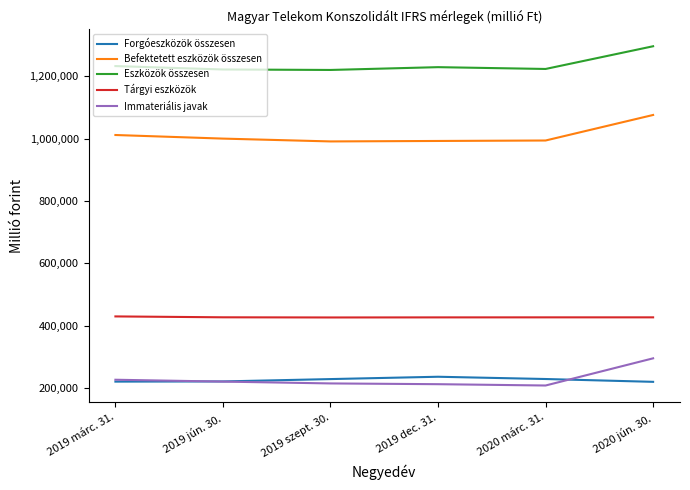

What is the minimum value shown in the chart?

208498